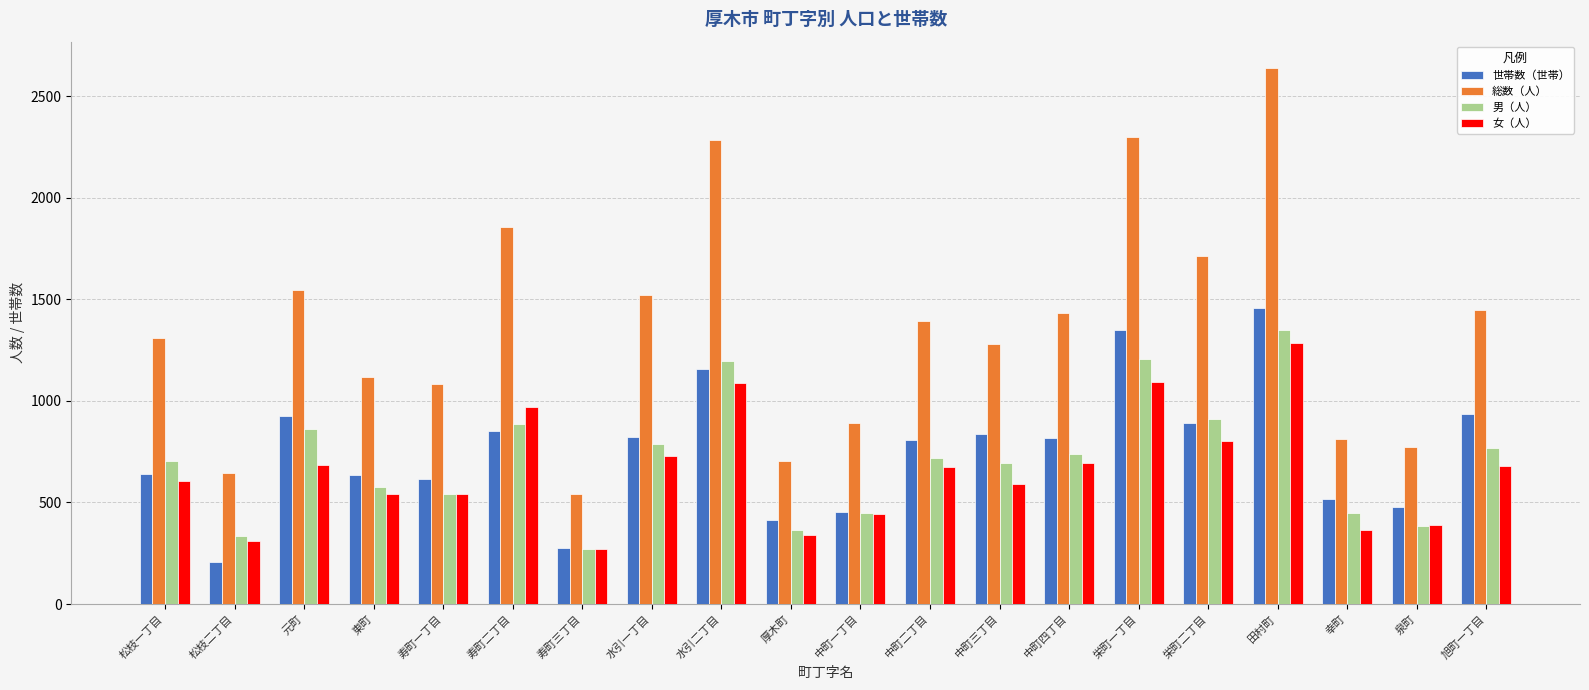

What is the sum of the 女（人） values at 幸町 and 中町一丁目?

807